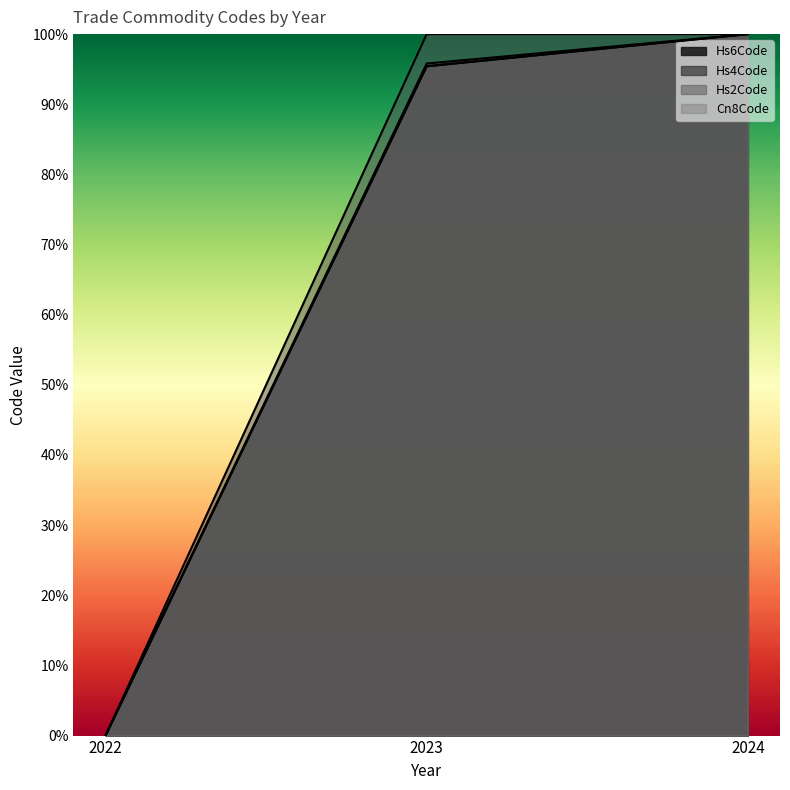

What is the total value across all series at 2023?

3.9